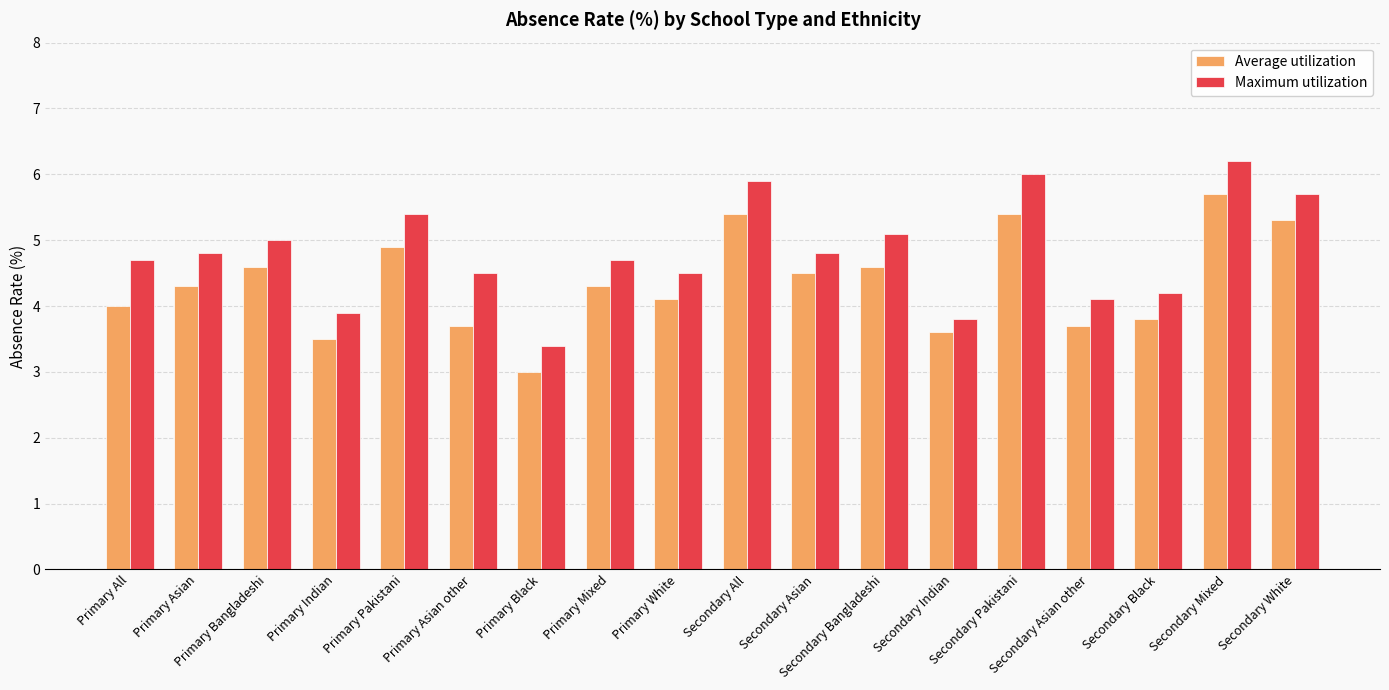

How many bars are there in total?

36